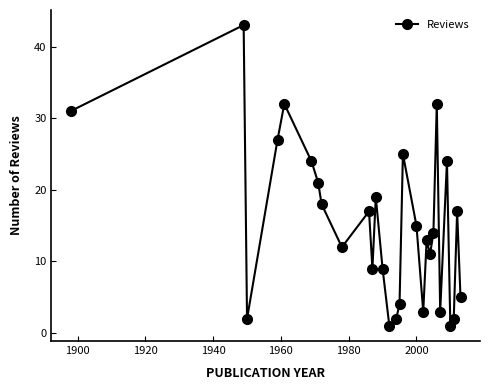

What is the value of the 8th point from the left?

18